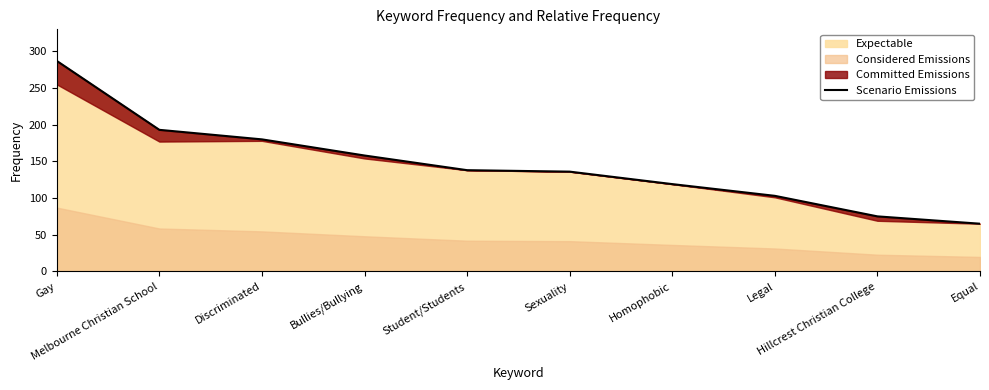

What is the label of the 10th point from the right?

Gay